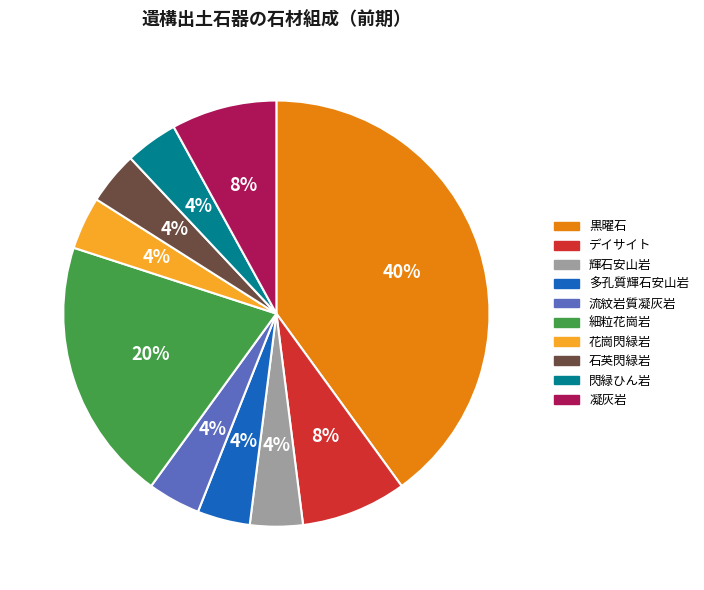

Approximately how many times larger is the value at 閃緑ひん岩 compared to デイサイト?

0.5